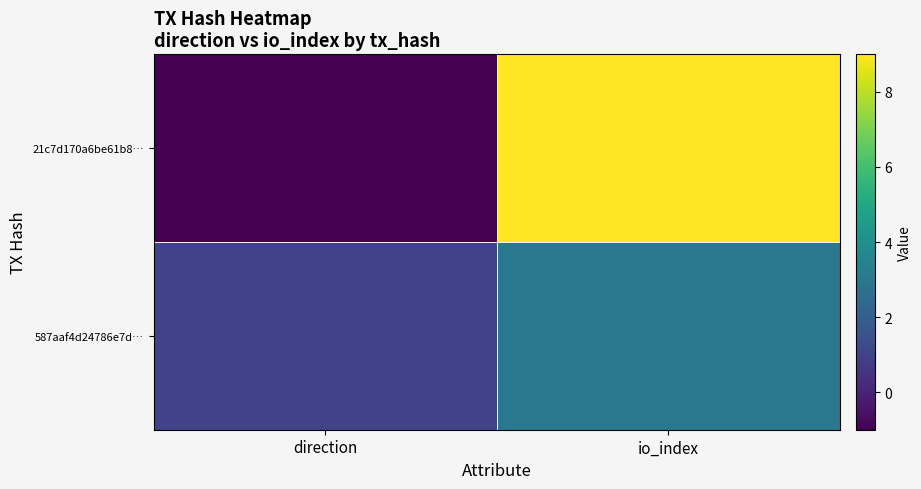

At how many categories does at least one series exceed 6?

1